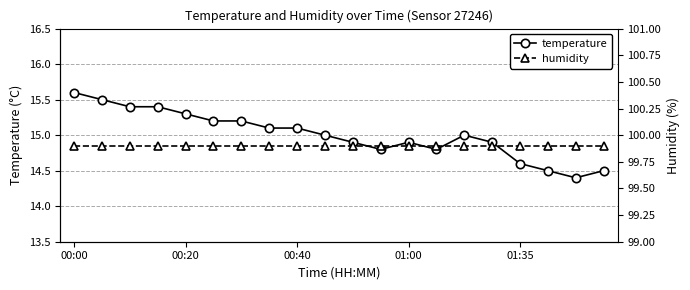

True or false: humidity and temperature intersect in this chart.

False